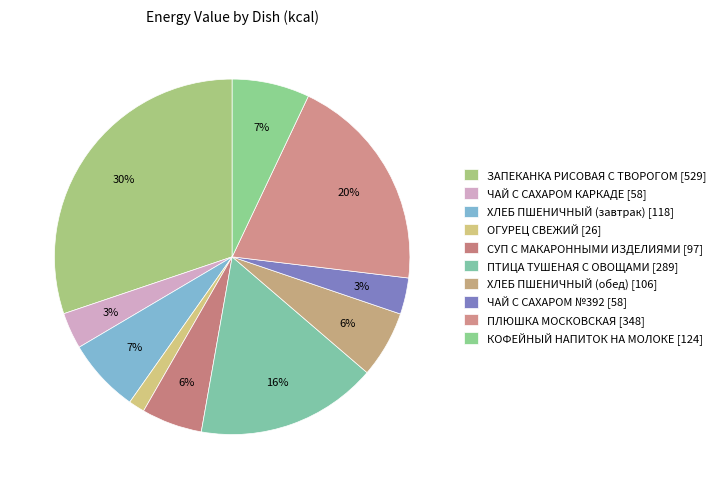

Is it true that ХЛЕБ ПШЕНИЧНЫЙ (обед) is 21% of the pie?

False